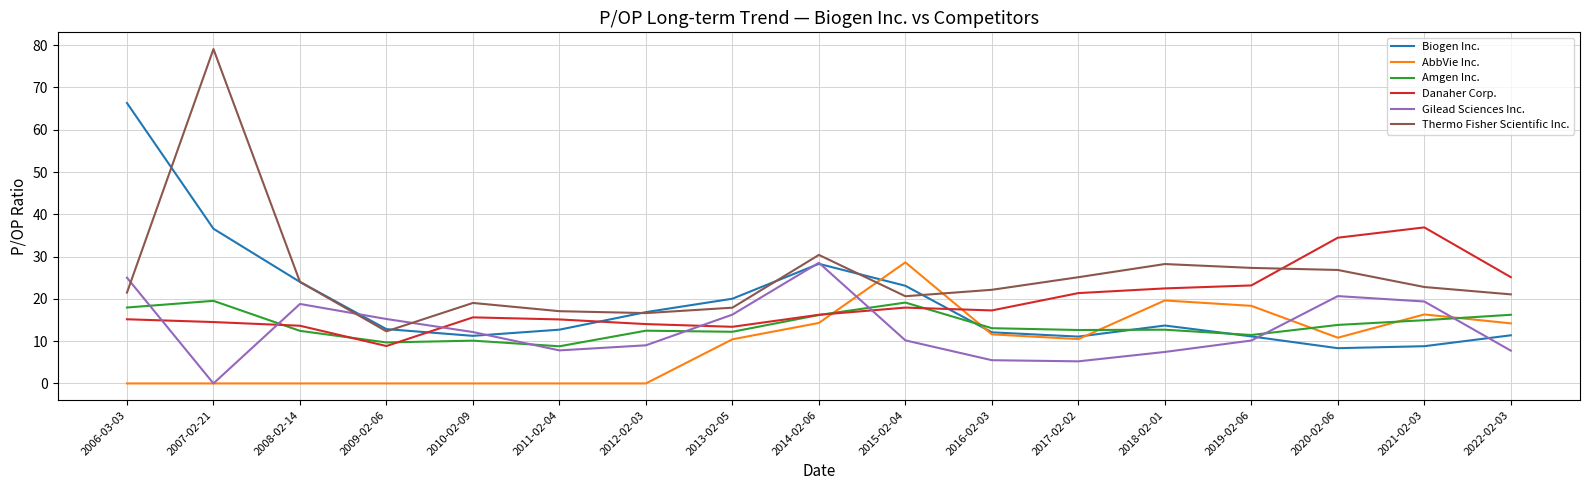

Count the number of data series in this chart.

6